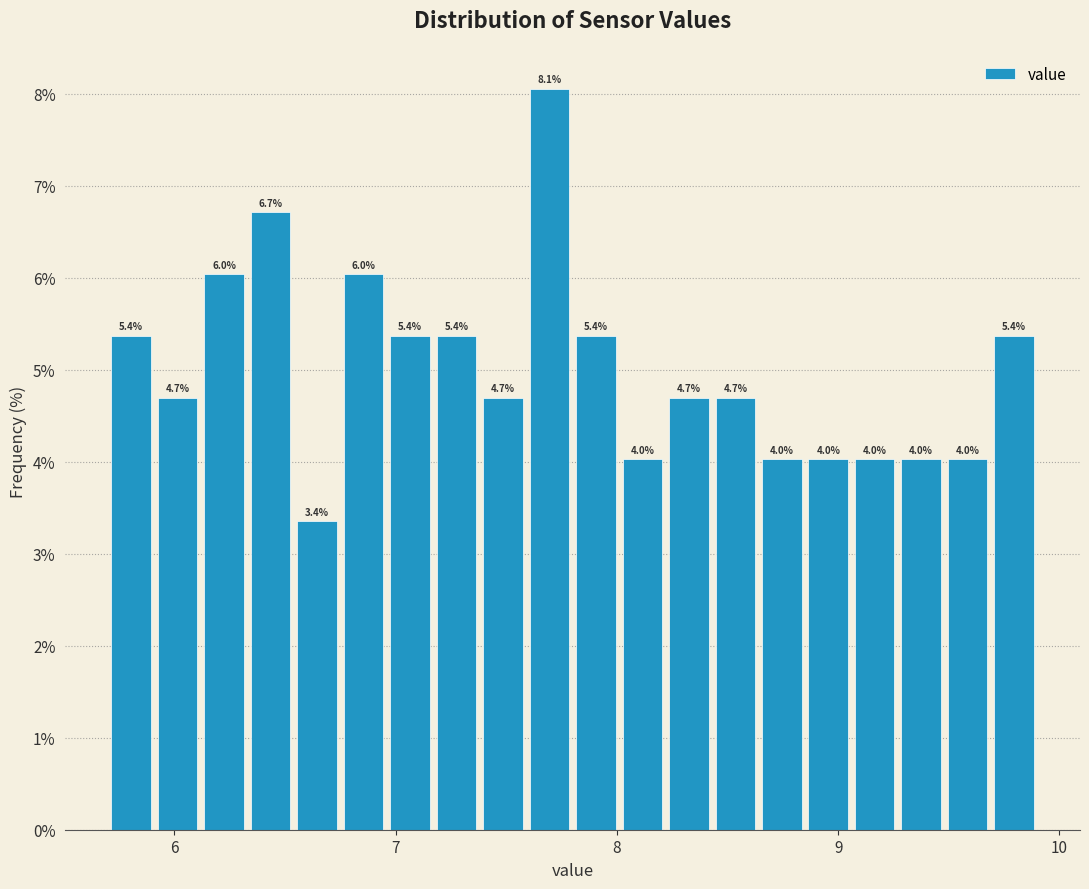

Read against the x-axis, roughly where is the centre of the tallest bar?

7.7